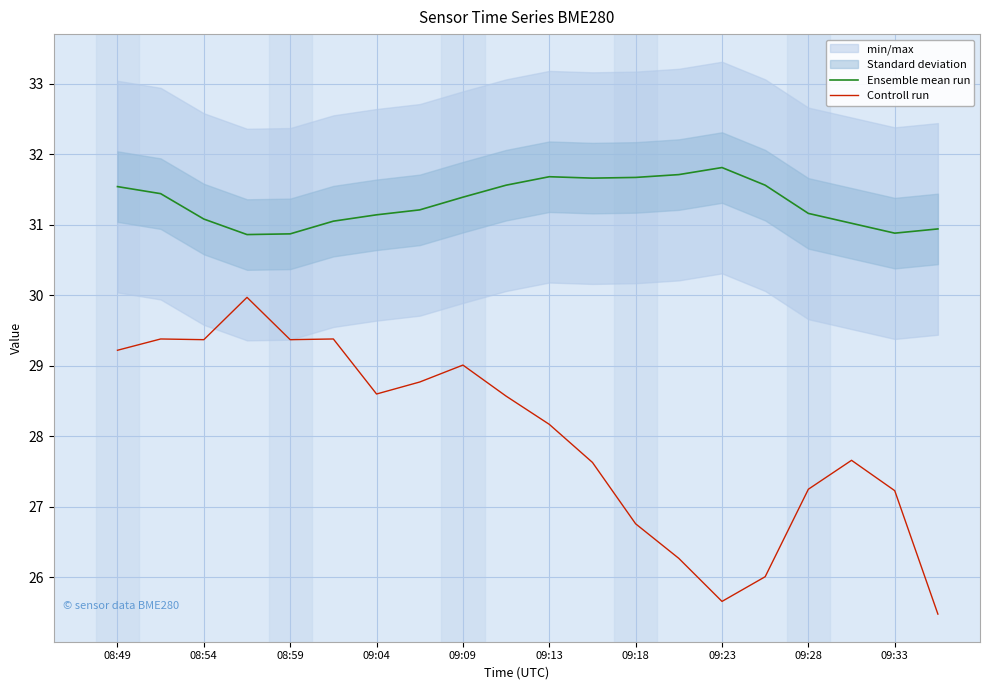

What is the maximum value shown in the chart?

31.8